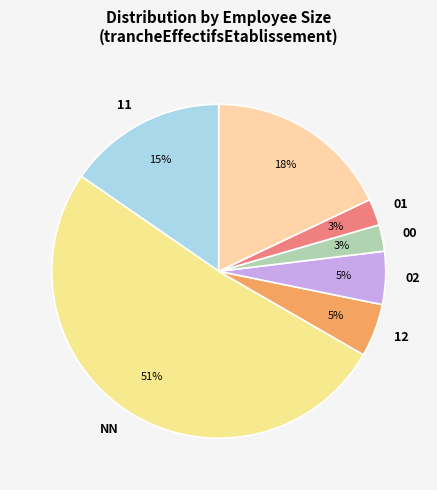

Count the number of slices in the pie.

7